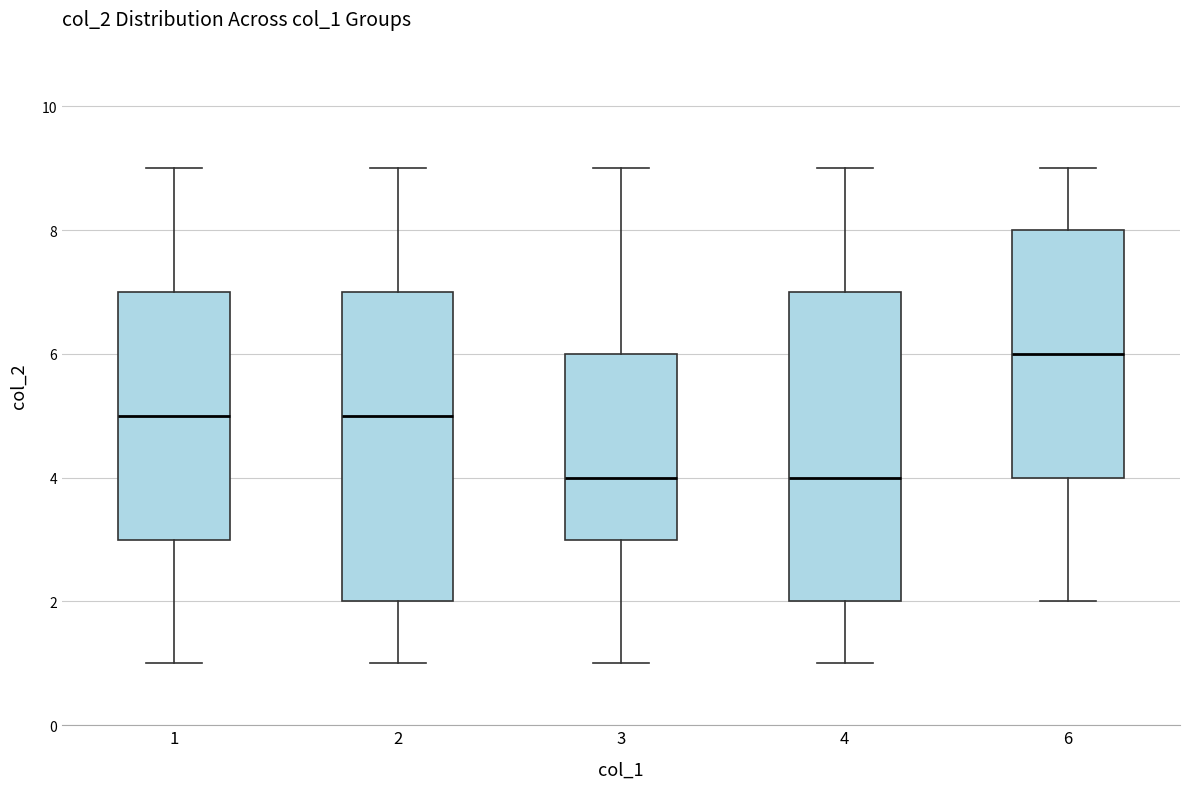

Which box has the highest median line?

6